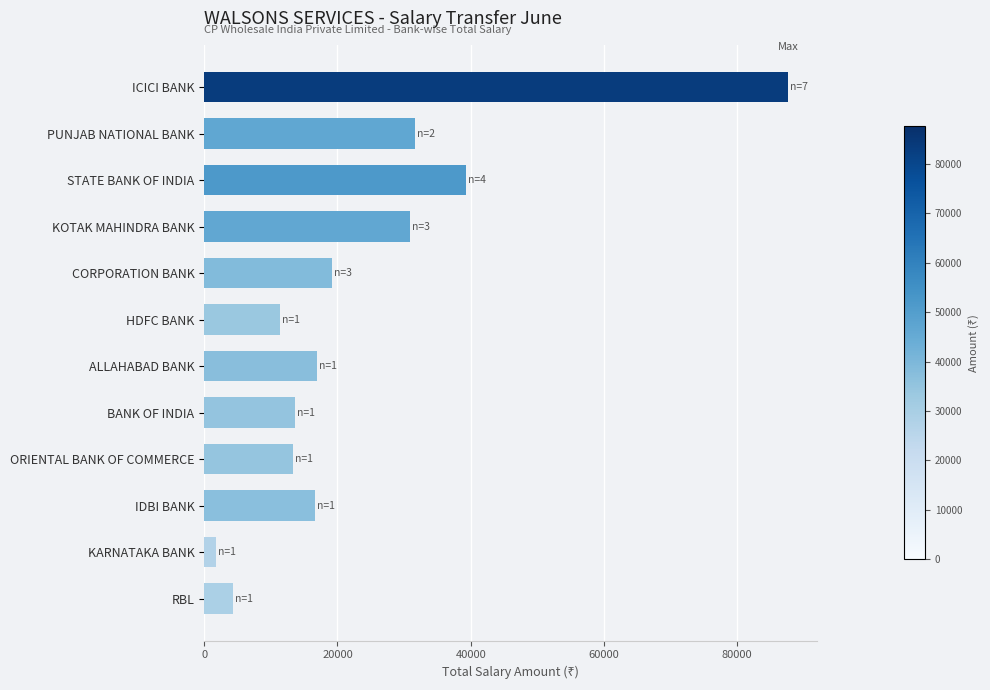

What is the change in value from ICICI BANK to ALLAHABAD BANK?

-70610.5